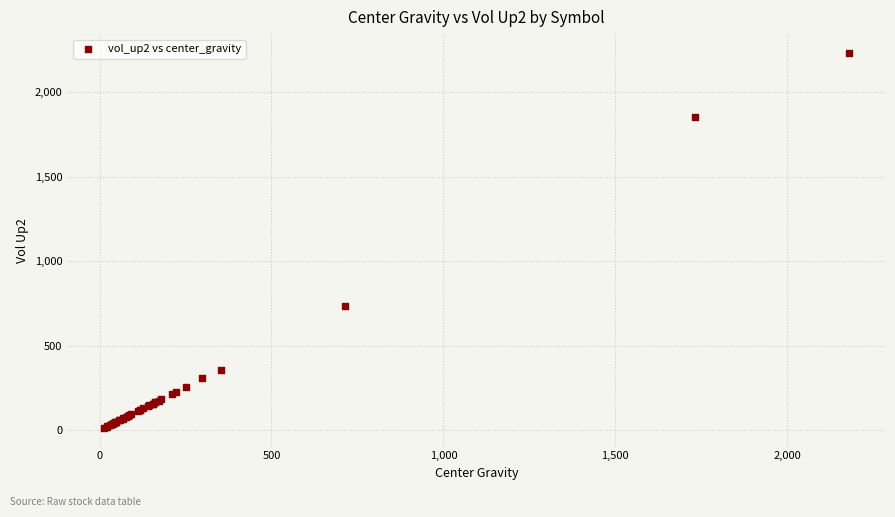

What Y value in the scatter plot is closest to 1124?

734.7